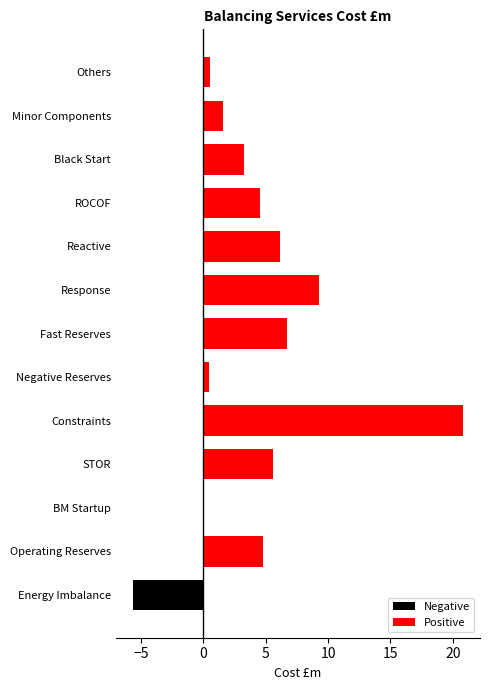

List the series in order of their overall mean, lowest first.

Negative, Positive